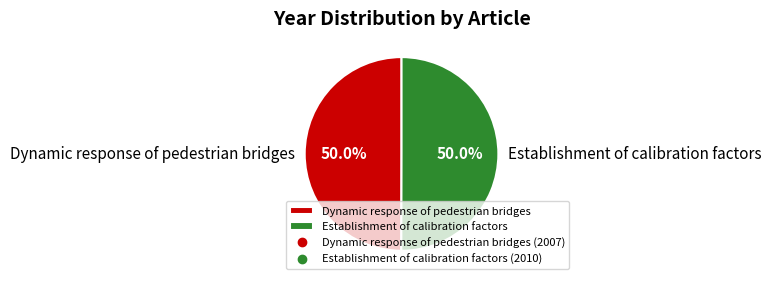

To the nearest percent, what portion does Dynamic response of pedestrian bridges represent?

50%